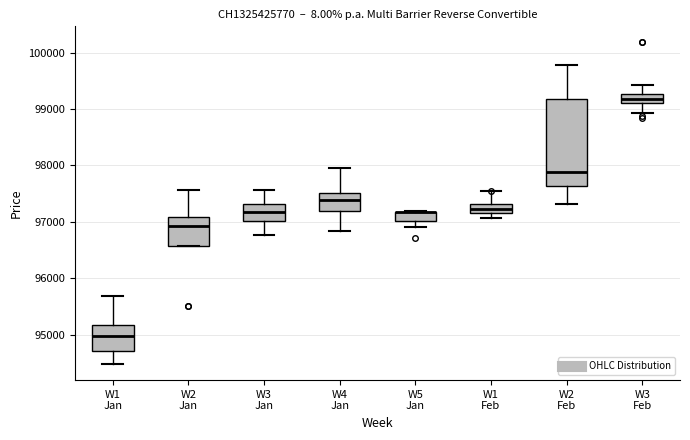

Reading left to right, transcribe this box plot: for each box, give where its median line is, the range the box spans, and where its two whiskers end, as read against the y-axis. The values are not printed on the chart, so give them approximately, as read against the axis.

W1 Jan: median 95000, box 94700 to 95200, whiskers 94500 to 95700
W2 Jan: median 96900, box 96600 to 97100, whiskers 96600 to 97600
W3 Jan: median 97200, box 97000 to 97300, whiskers 96800 to 97600
W4 Jan: median 97400, box 97200 to 97500, whiskers 96800 to 98000
W5 Jan: median 97200 (drawn on the box's upper edge), box 97000 to 97200, whiskers 96900 to 97200
W1 Feb: median 97200 (inside the box), box 97200 to 97300, whiskers 97100 to 97500
W2 Feb: median 97900, box 97600 to 99200, whiskers 97300 to 99800
W3 Feb: median 99200, box 99100 to 99300, whiskers 98900 to 99400